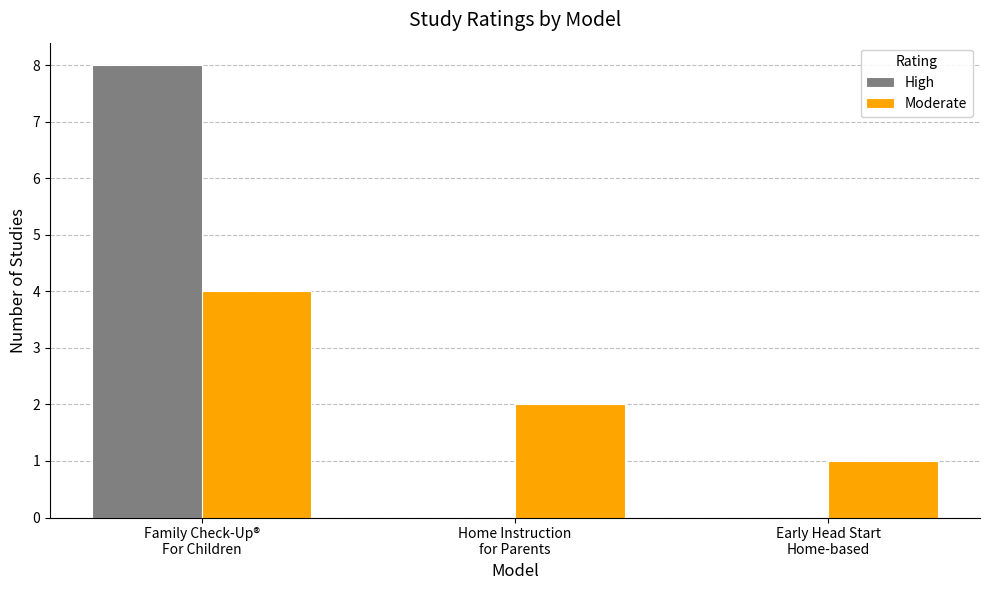

Count the High values in the range 0 to 8.

3